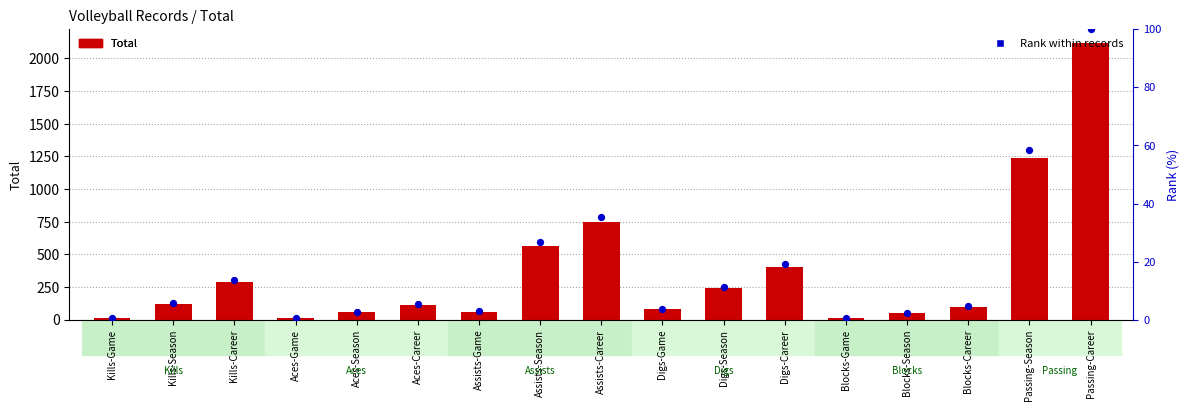

Which series contains the highest Y value?

Total